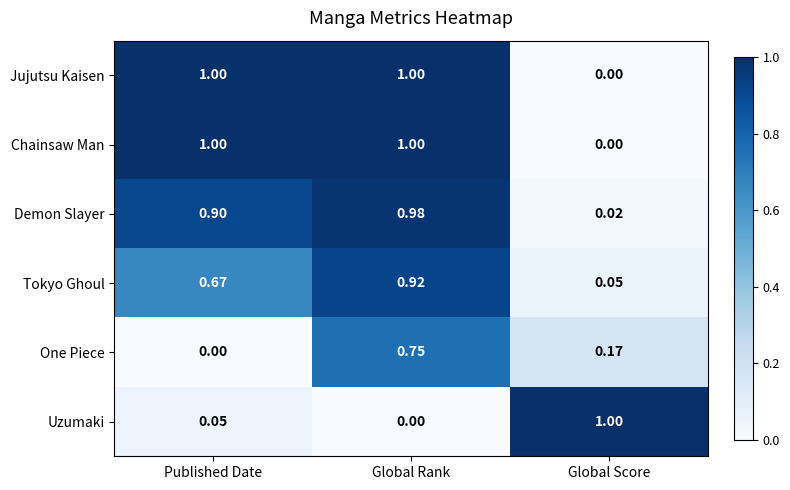

At which category is the sum across all series the highest?

Global Rank